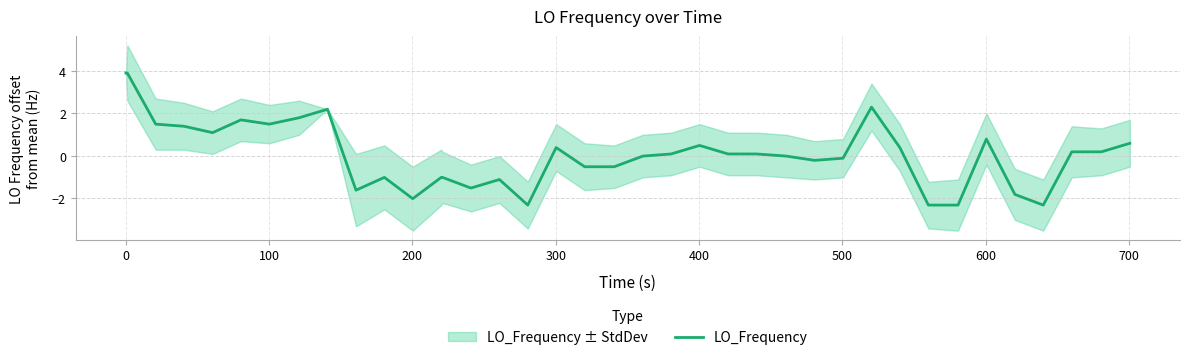

What is the minimum value for LO_Frequency?

-2.3